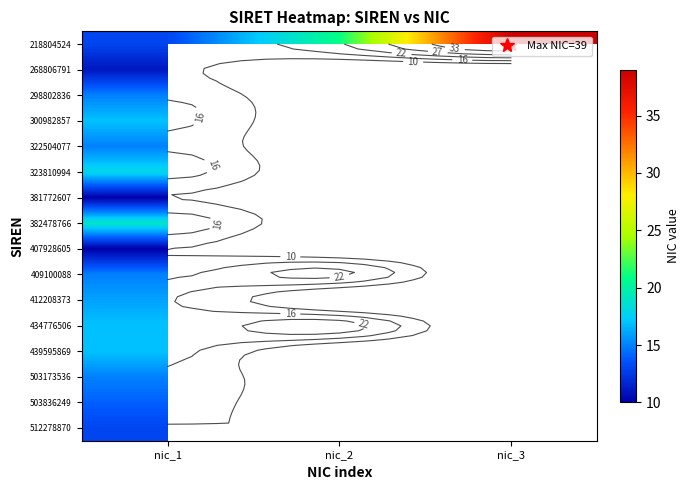

At how many categories does at least one series exceed 35?

1